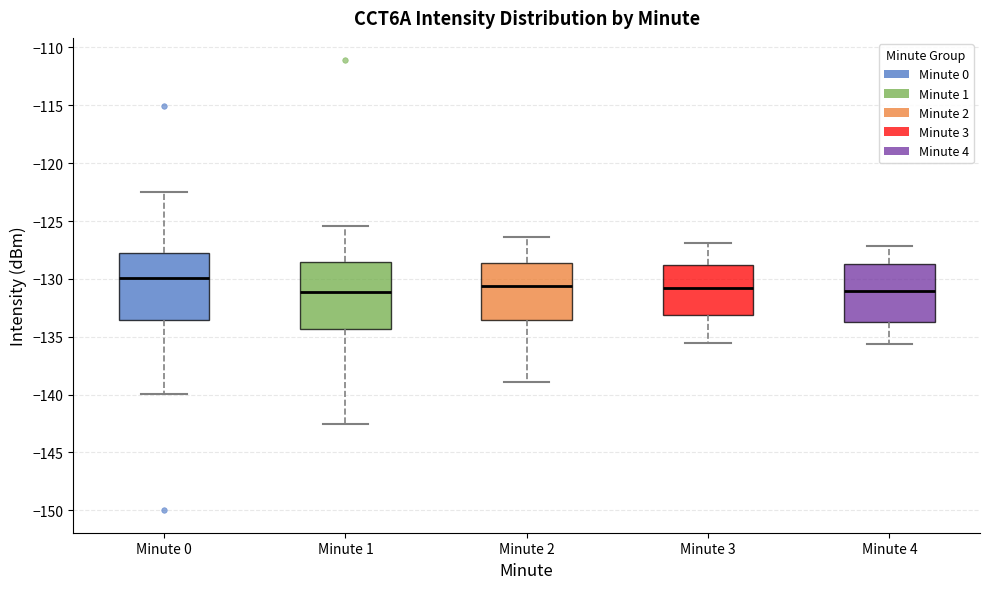

Where is the lower edge of the box for Minute 3 on the y-axis? The values are not printed on the chart, so give them approximately, as read against the axis.

-133.0